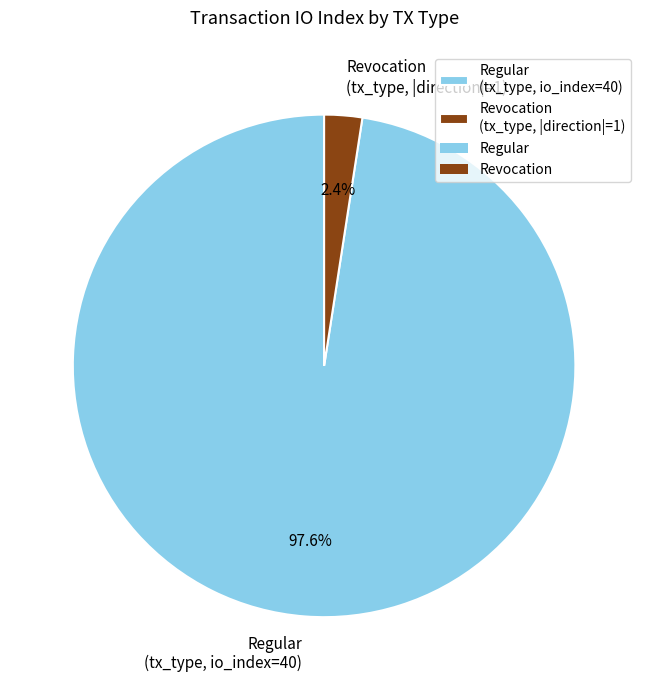

Rank the categories by value from lowest to highest.

Revocation (tx_type, |direction|=1), Regular (tx_type, io_index=40)